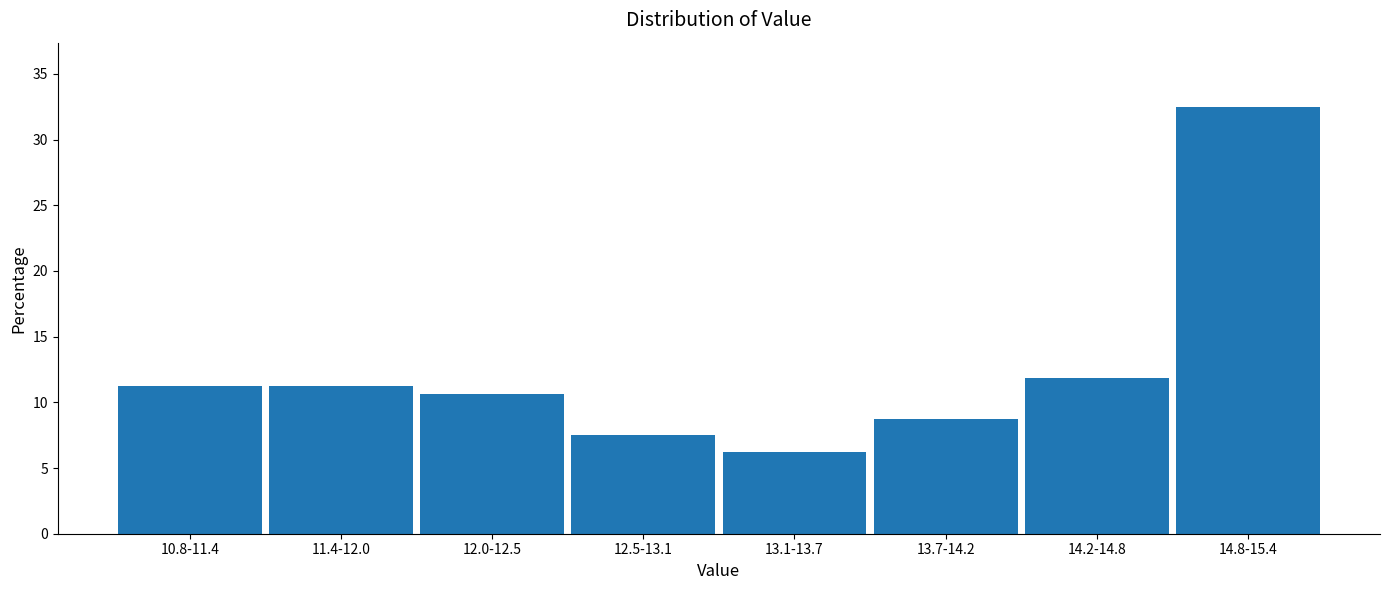

What is the label of the 2nd bar from the right?

14.2-14.8